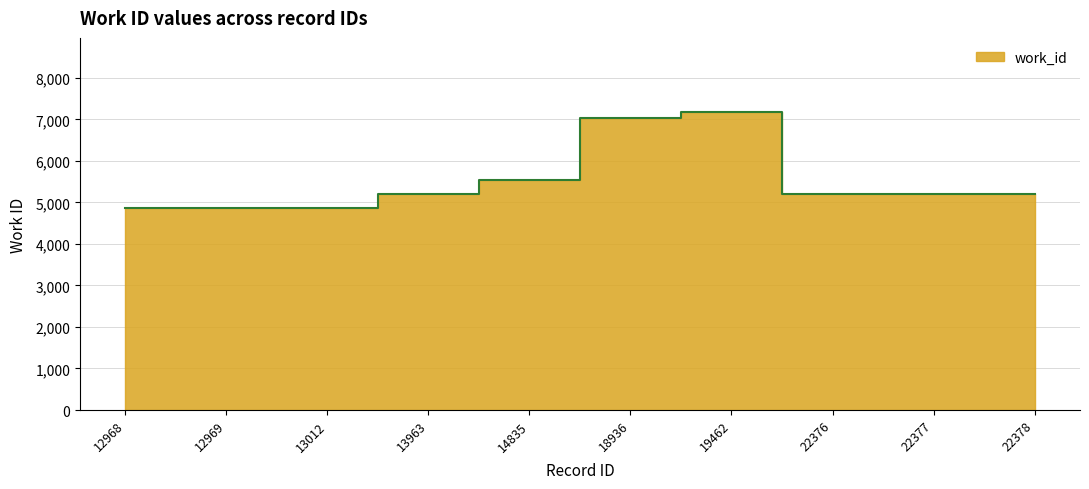

True or false: there are more than 1 points higher than both neighbors.

False